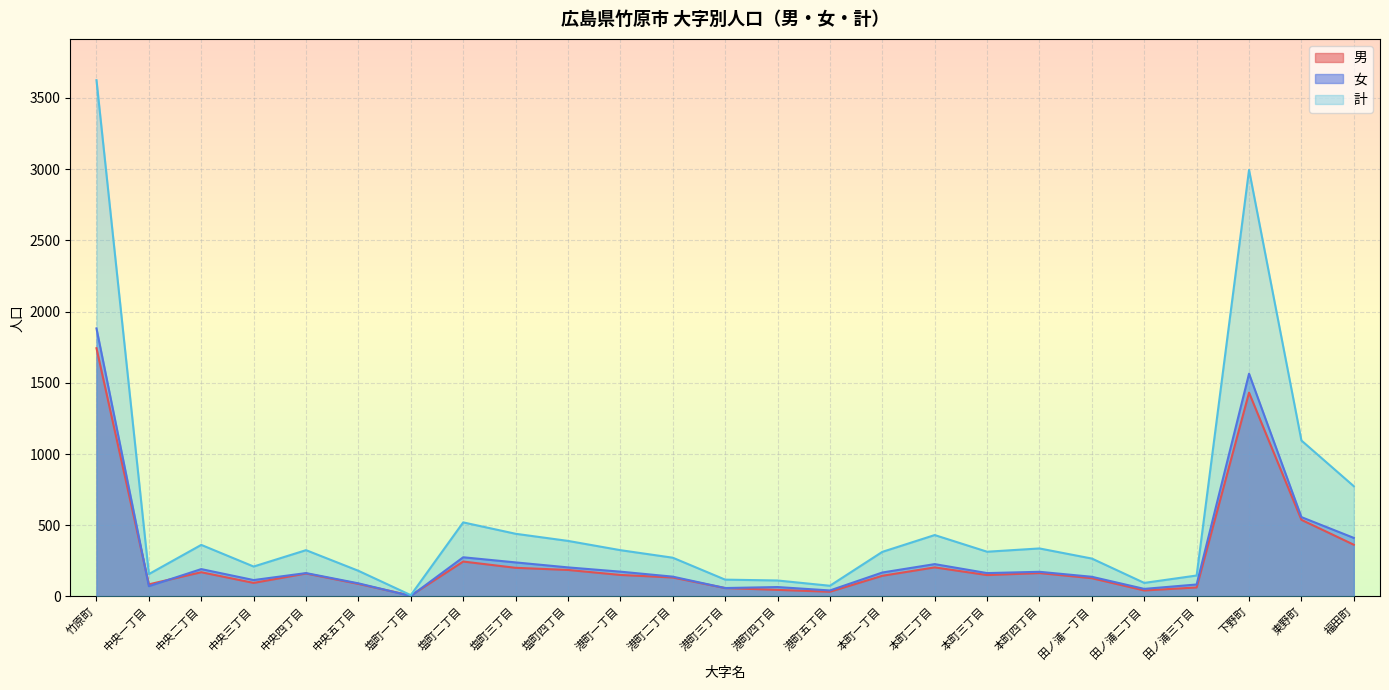

At which label does 女 first exceed 164?

竹原町